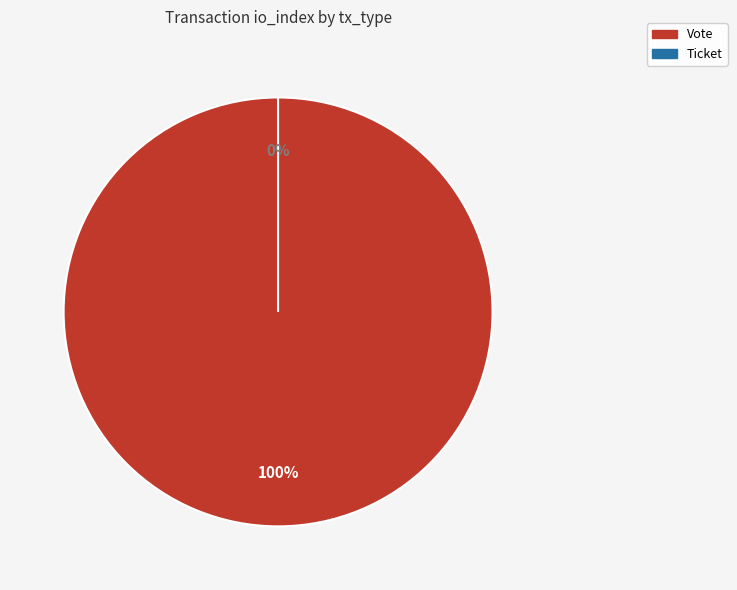

The Ticket slice represents 14% of the pie. True or false?

False